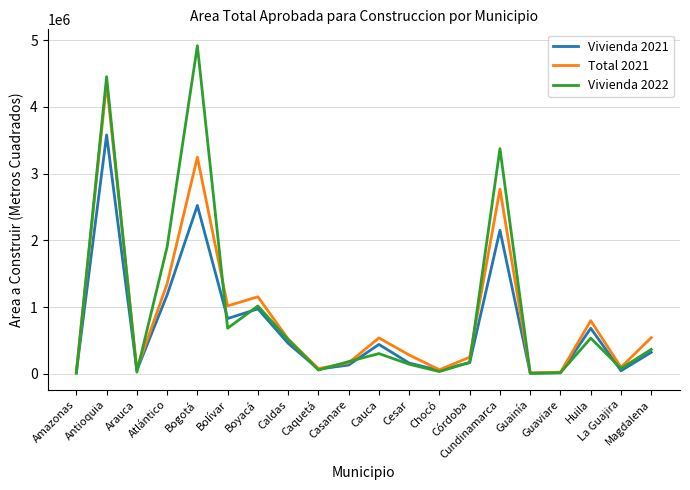

Which label corresponds to the largest value in the chart?

Bogotá